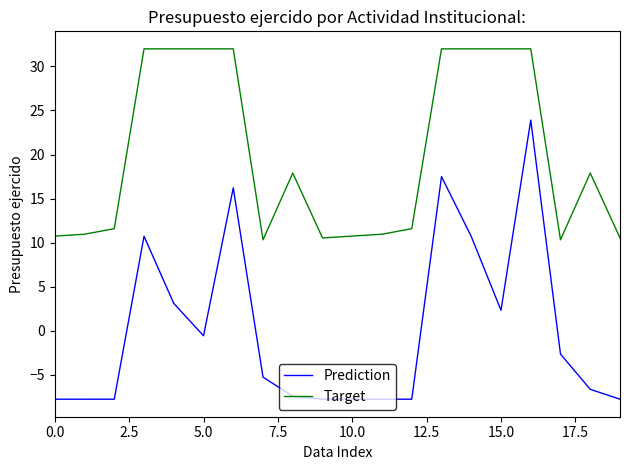

Rank the series by their maximum value, from lowest to highest.

Prediction, Target